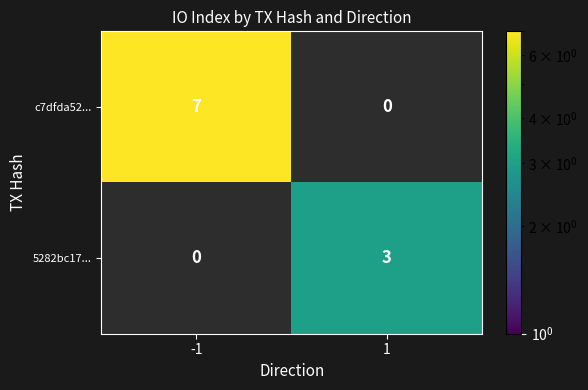

Which series has the largest range (max minus min)?

c7dfda52...